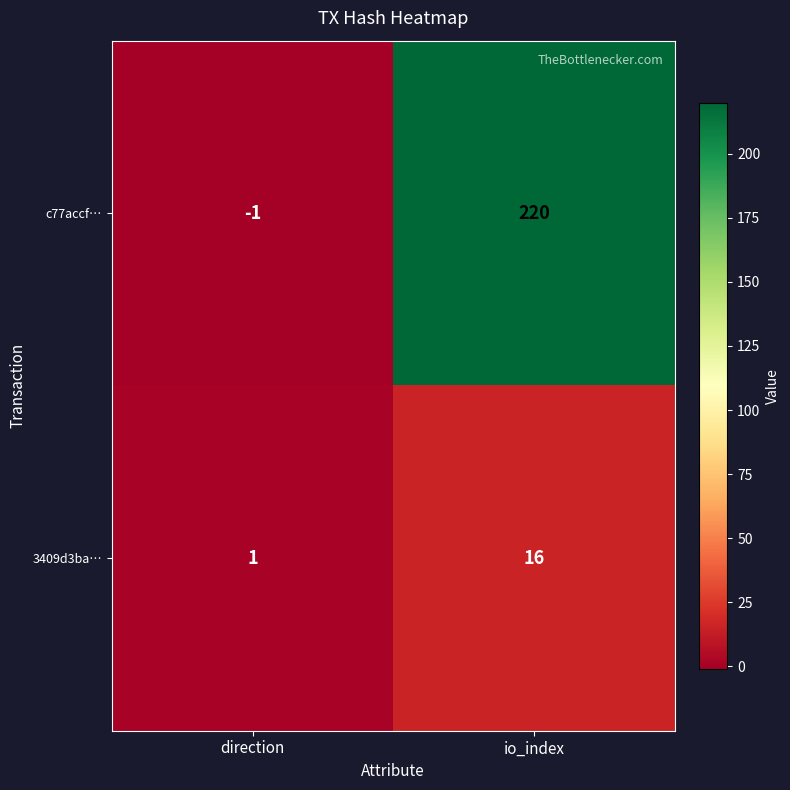

What is the maximum value shown in the chart?

220